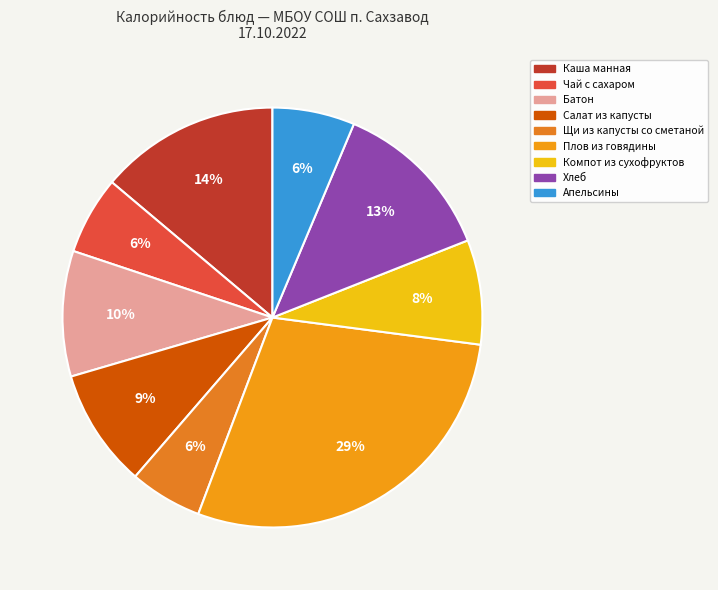

Does Батон represent more than half of the total?

No